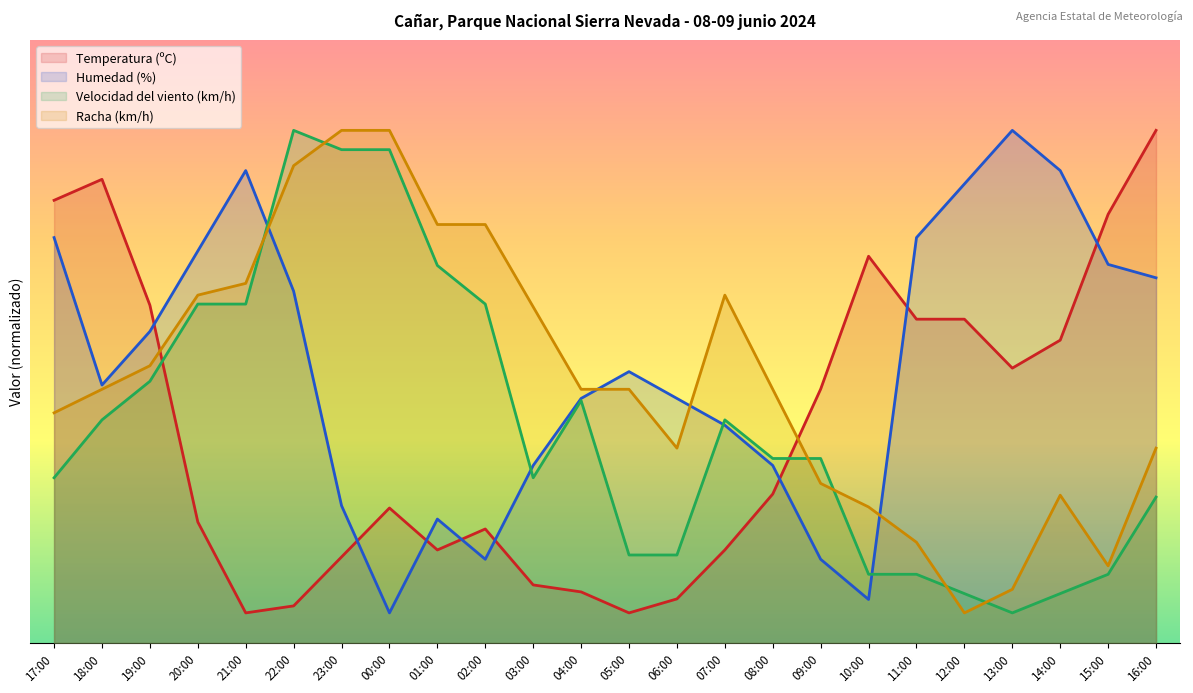

Rank the categories by Temperatura (ºC) value from highest to lowest.

16:00, 18:00, 17:00, 15:00, 10:00, 19:00, 11:00, 12:00, 14:00, 13:00, 09:00, 08:00, 00:00, 20:00, 02:00, 01:00, 07:00, 23:00, 03:00, 04:00, 06:00, 22:00, 21:00, 05:00